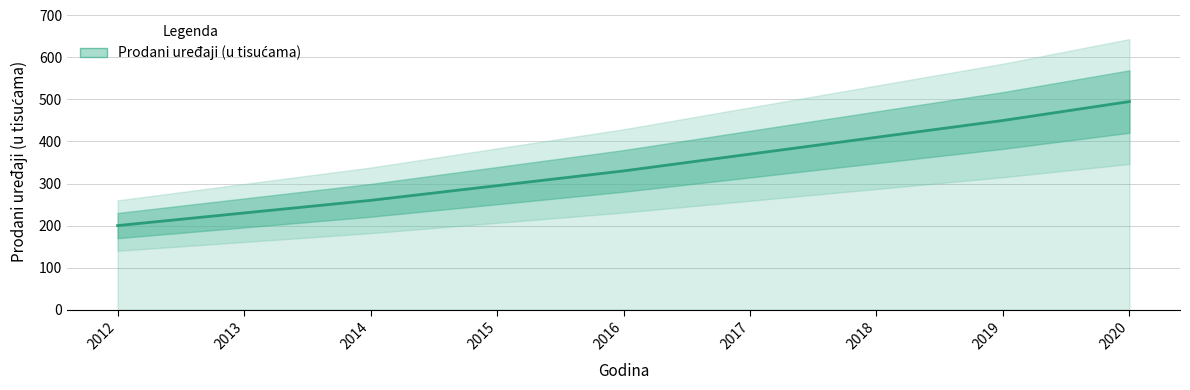

True or false: there are more than 2 points higher than both neighbors.

False